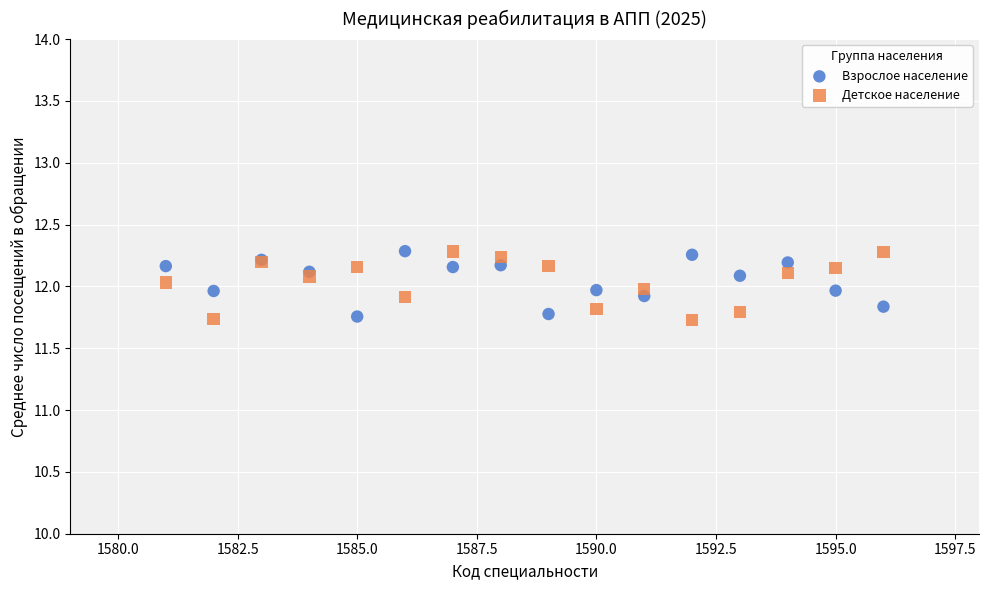

What is the X range (max minus min) for the scatter plot?

15.0